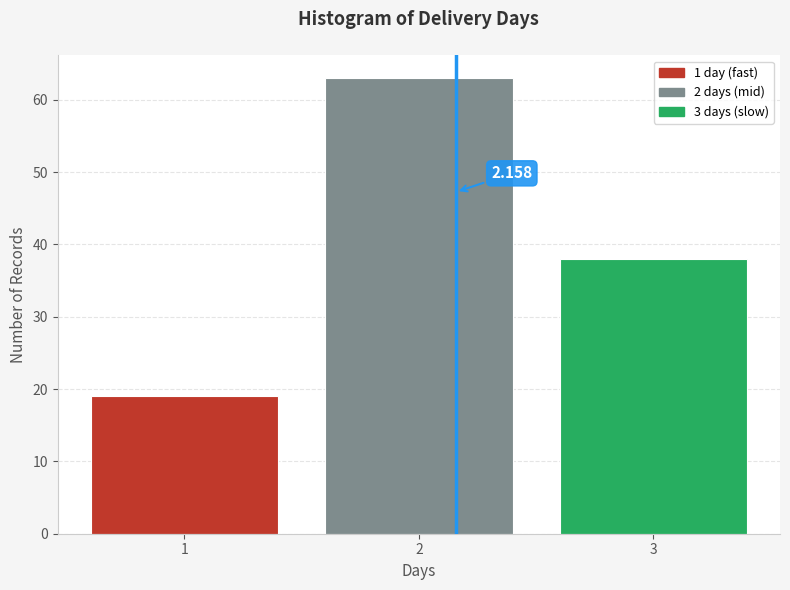

Are the bars horizontal?

No